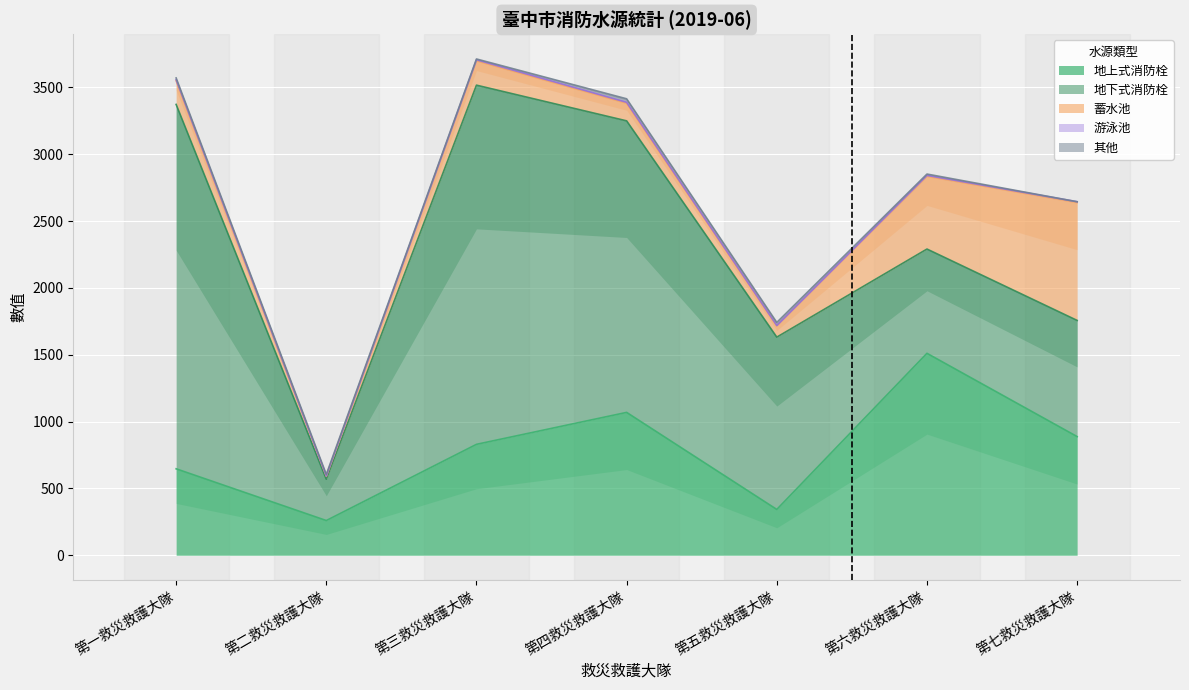

Where is the first local maximum for 游泳池?

第三救災救護大隊